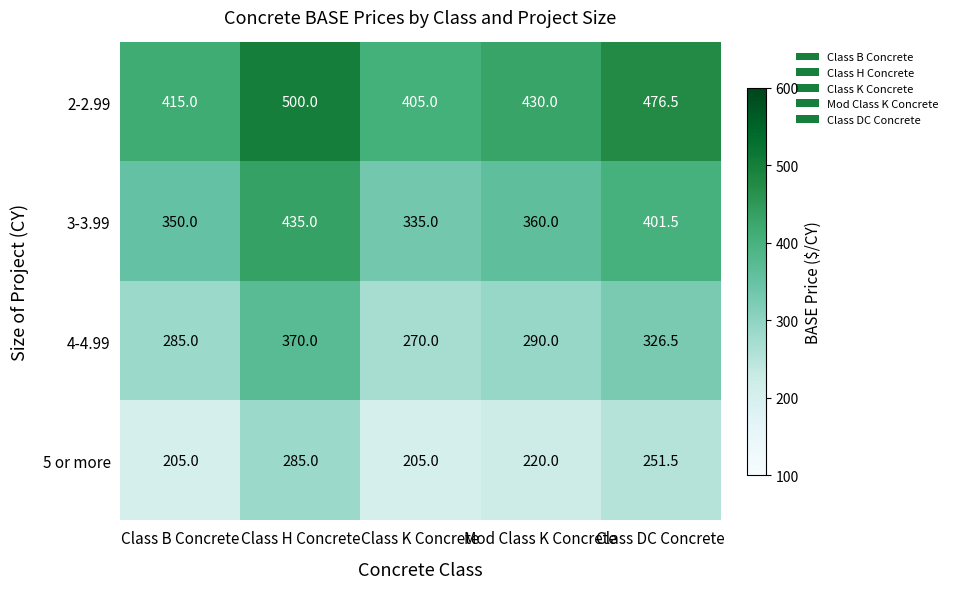

Is it true that 2-2.99 equals 583.9 at Class K Concrete?

False